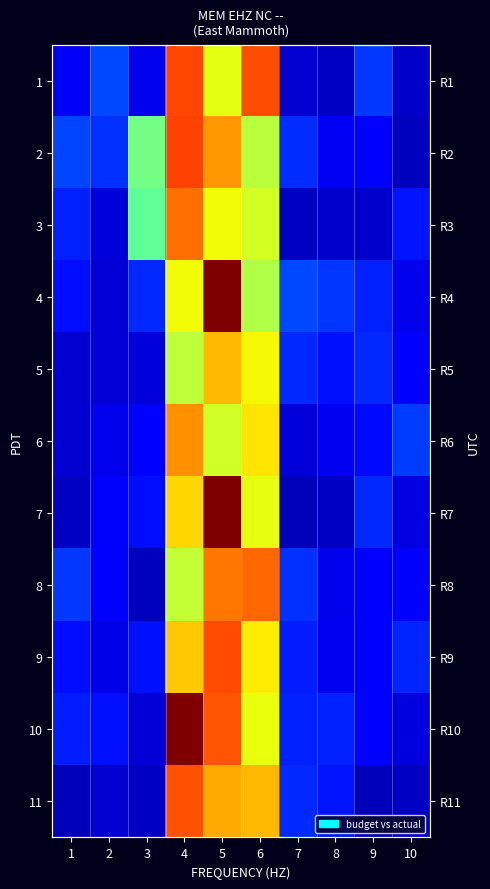

At which label is 2 closest to 0?

10